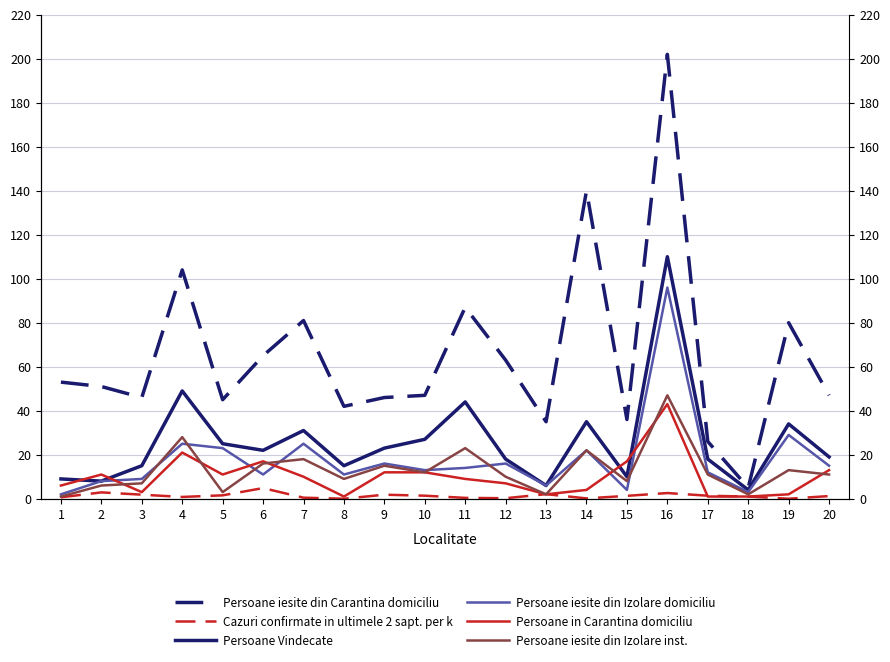

What is the sum of all Persoane iesite din Izolare domiciliu values?

360.0